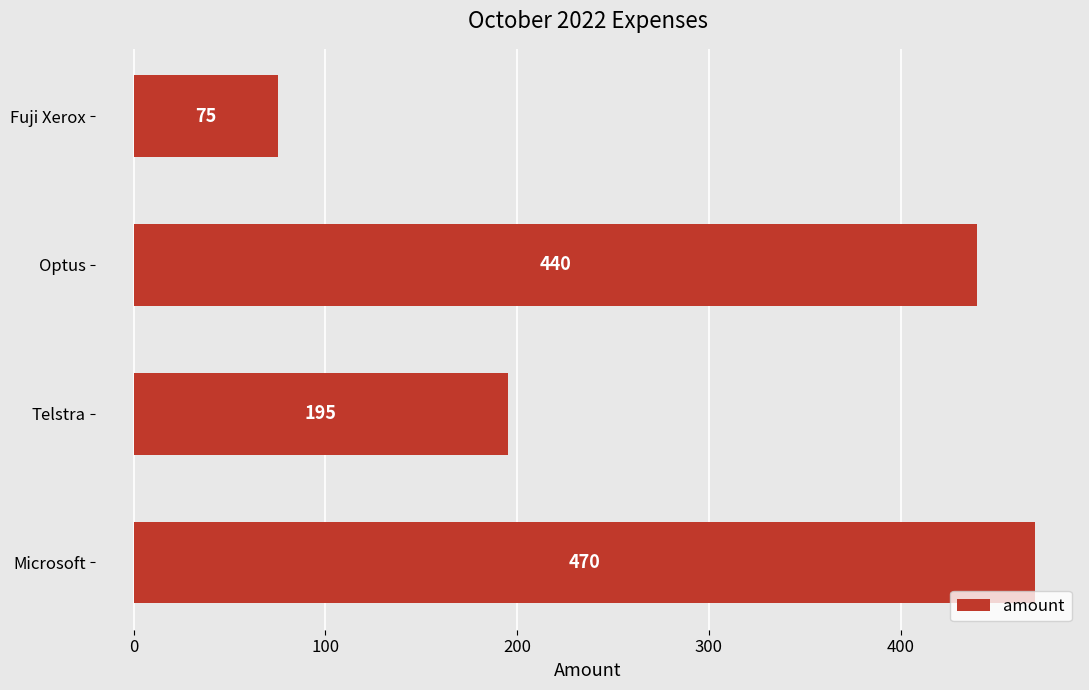

Count the number of data series in this chart.

1